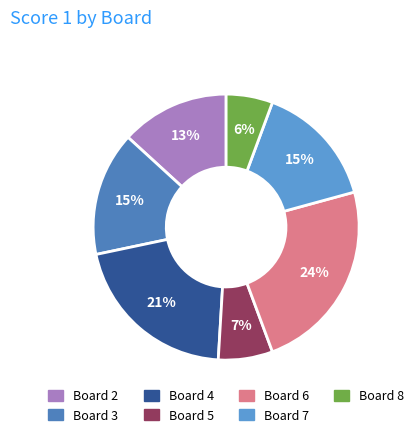

To the nearest percent, what is the difference between the largest and smallest slice percentages?

18%